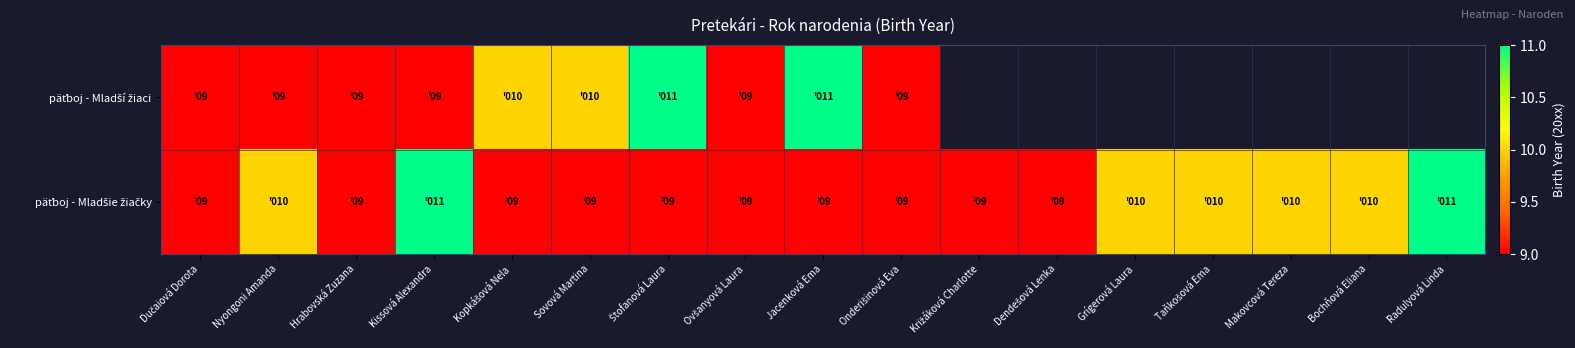

Which series changed the most between Nyongoni Amanda and Sovová Martina?

päťboj - Mladší žiaci